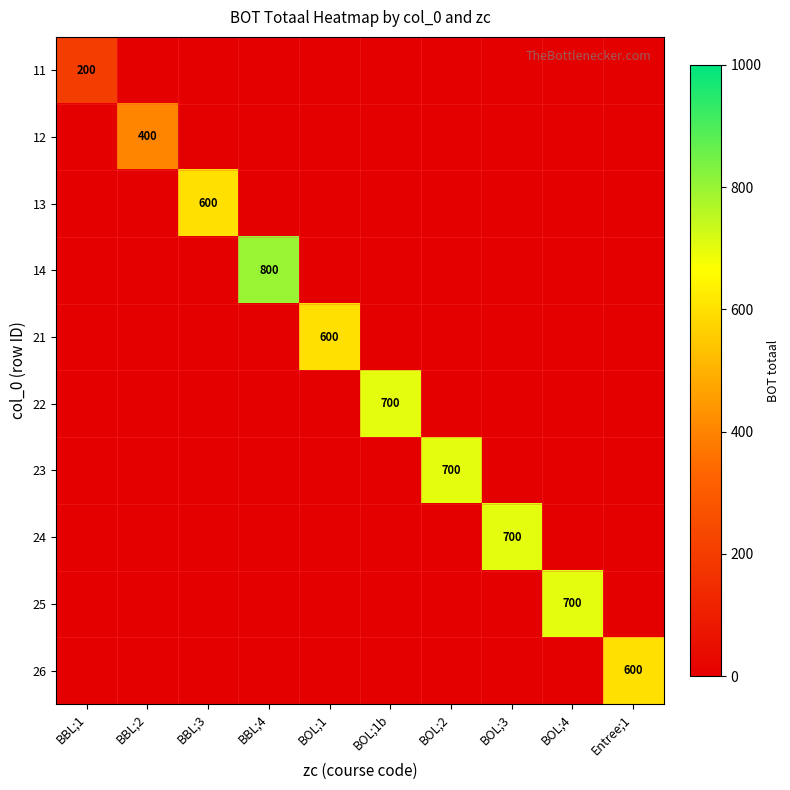

Is it true that 21 equals 600 at BOL;1?

True